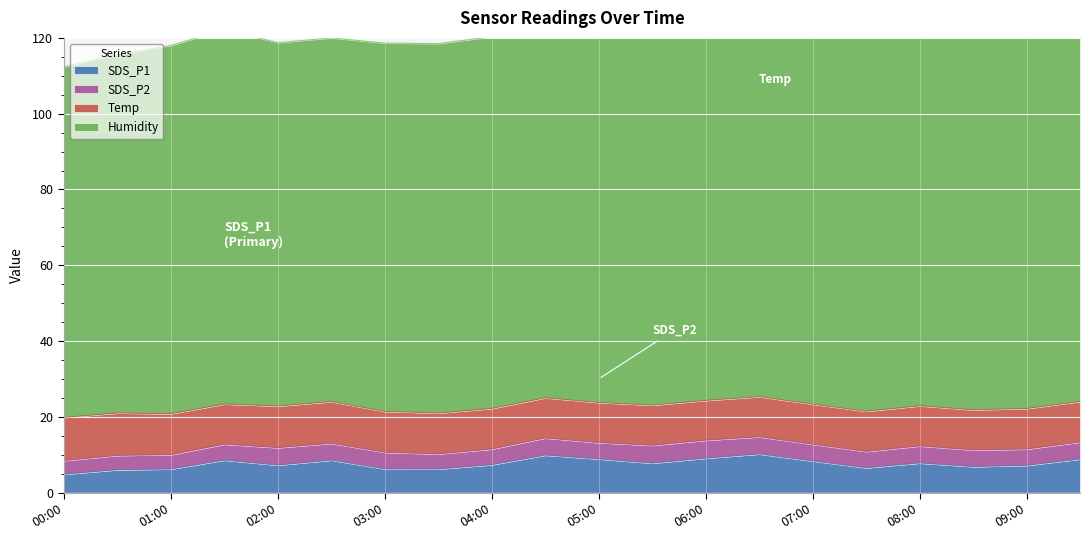

At which category is the sum across all series the highest?

06:30